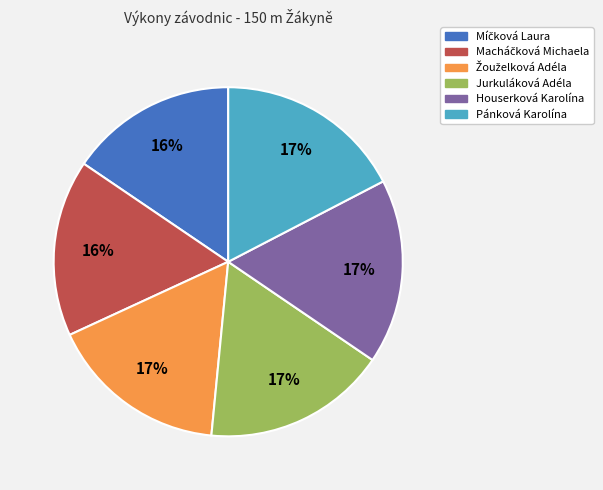

True or false: Houserková Karolína accounts for 17% of the total.

True